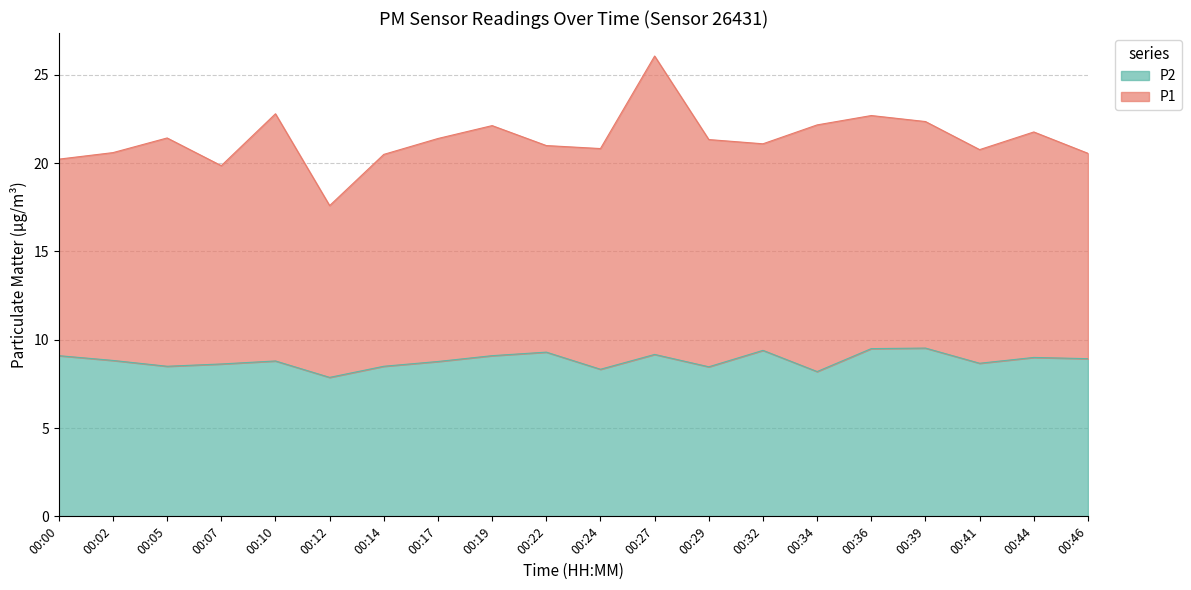

What is the smallest value displayed?

7.9